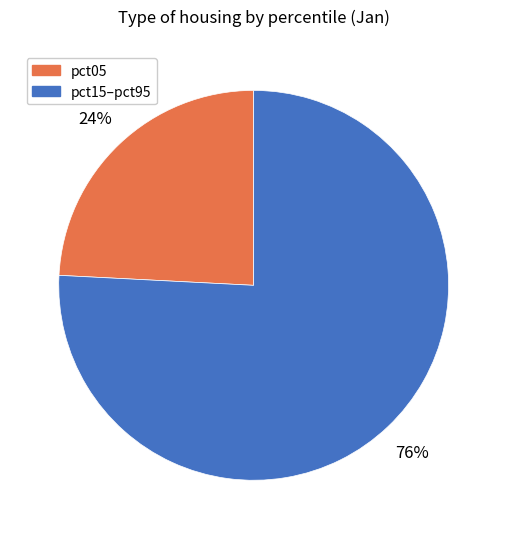

How many segments does this pie chart have?

2